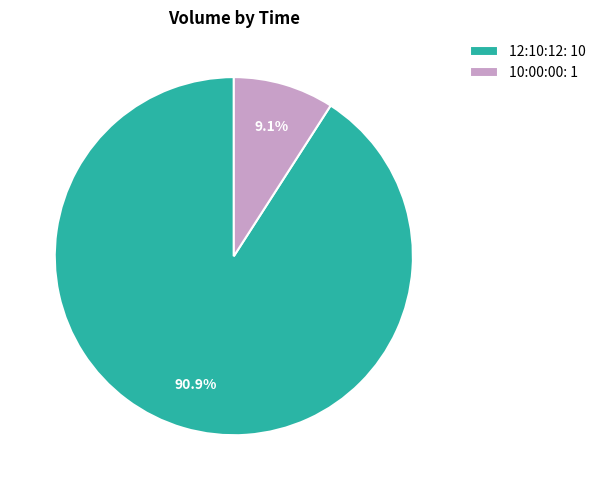

How many slices are in this pie chart?

2